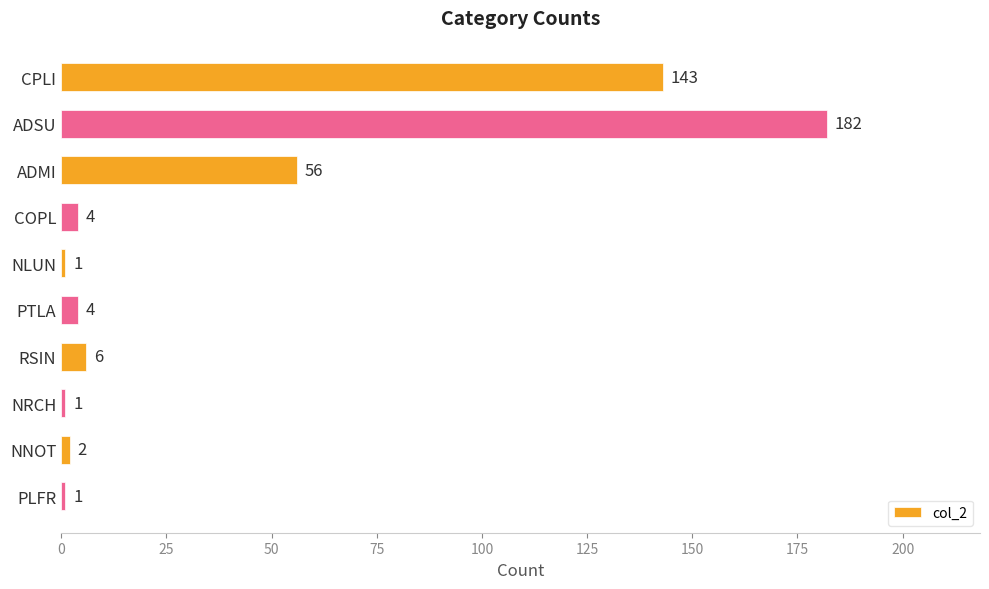

Reading bottom to top, what are all the values shown in this chart?

PLFR=1	NNOT=2	NRCH=1	RSIN=6	PTLA=4	NLUN=1	COPL=4	ADMI=56	ADSU=182	CPLI=143